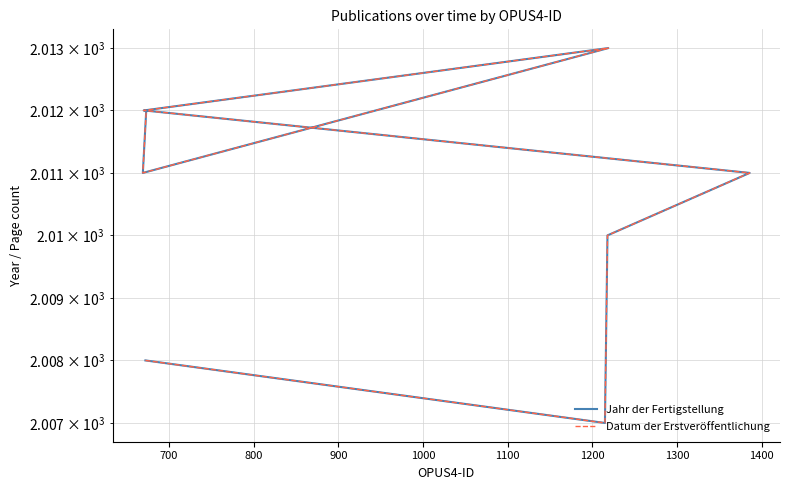

The value of Datum der Erstveröffentlichung at 1100 is 3475. True or false?

False